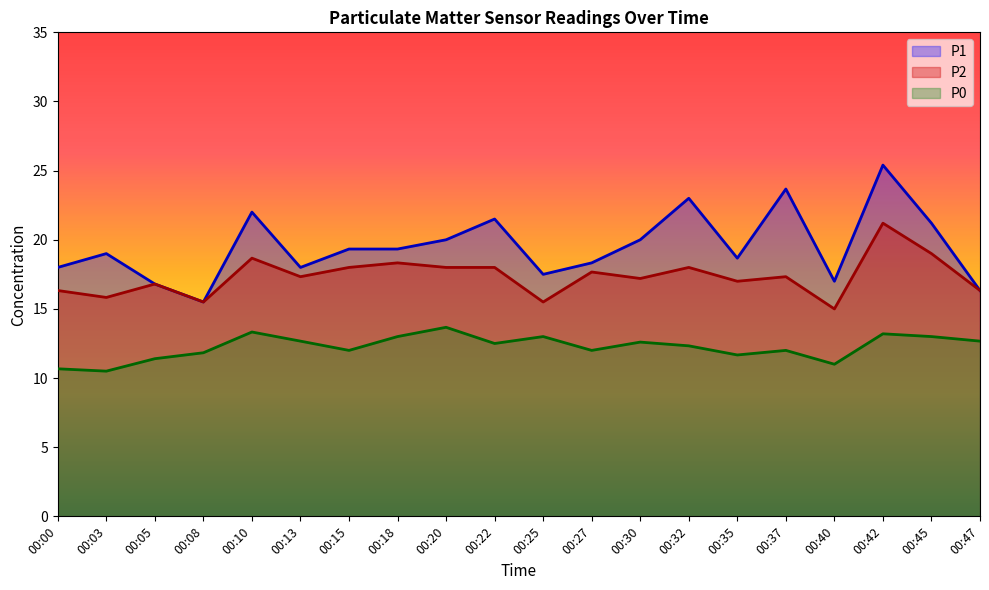

Does the chart have visible grid lines?

No